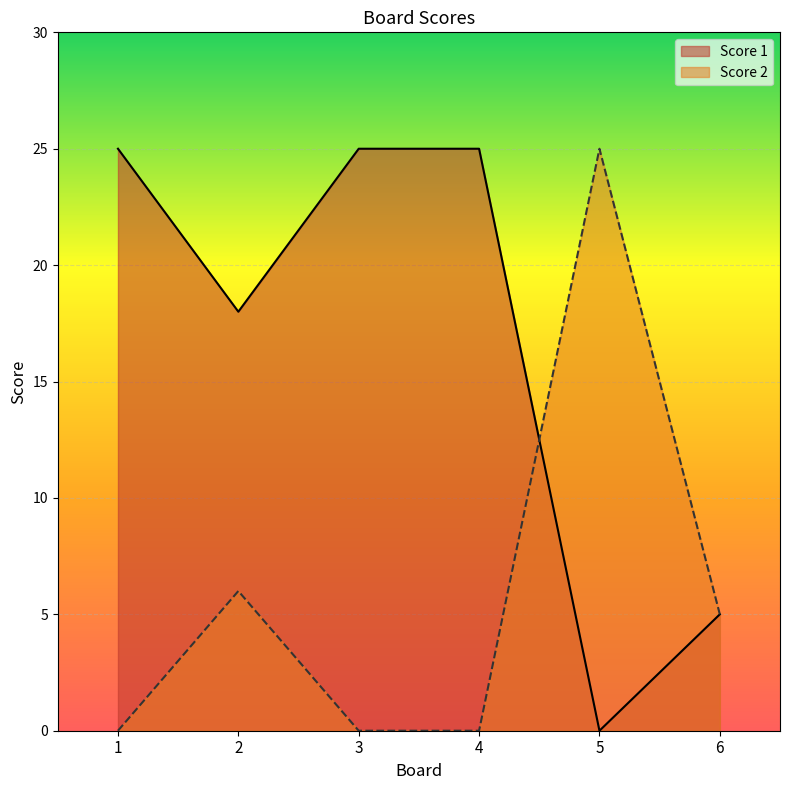

List the series in order of their peak value, lowest first.

Score 1, Score 2